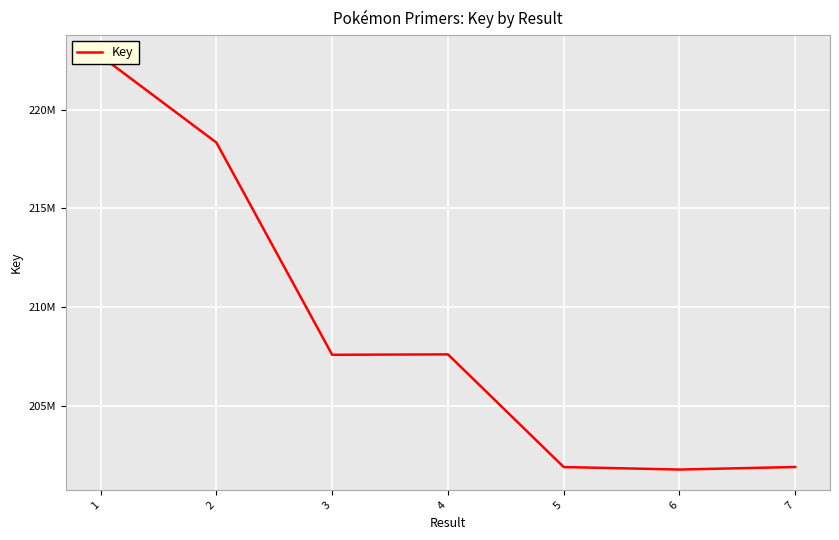

Which category has the highest value across all series?

1